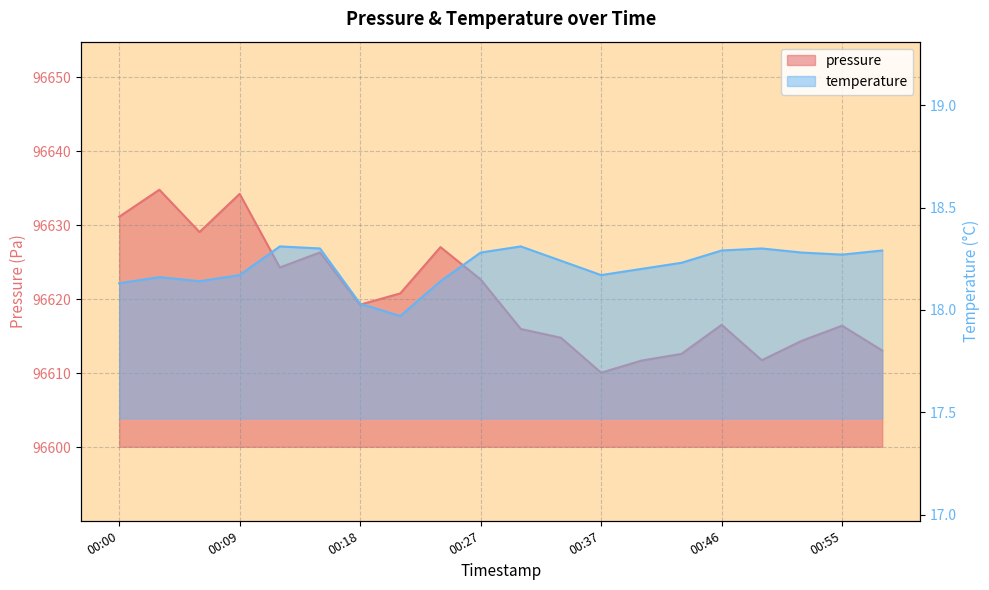

At which label is temperature closest to 18?

00:18